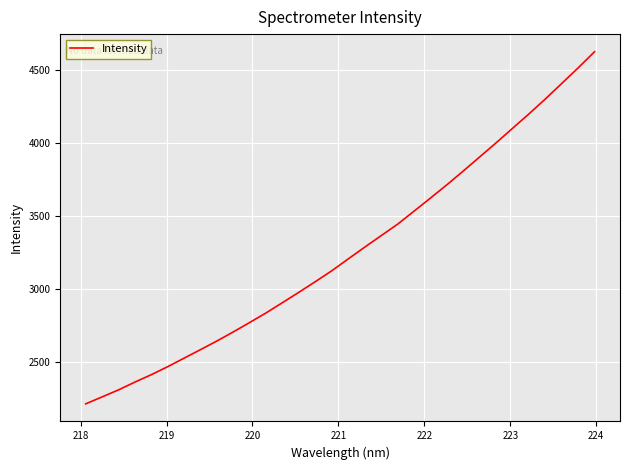

What is the maximum value shown in the chart?

4623.6